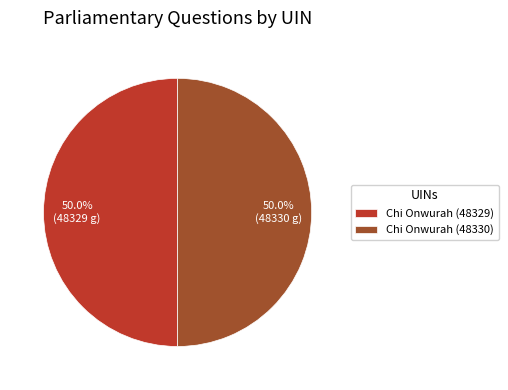

Combined, do Chi Onwurah (48329) and Chi Onwurah (48330) account for over 50%?

Yes